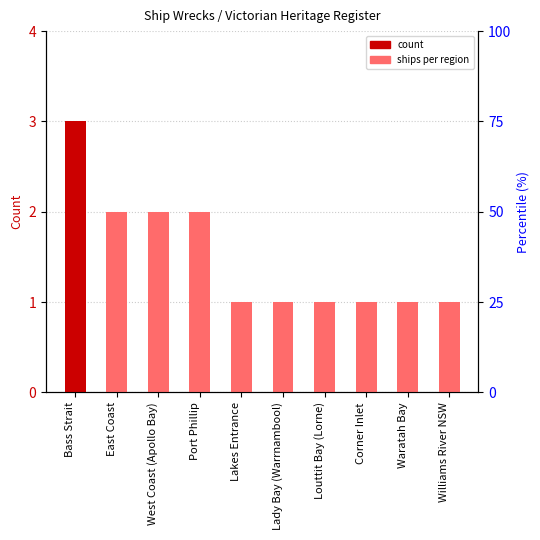

Rank the categories by value from highest to lowest.

Bass Strait, East Coast, West Coast (Apollo Bay), Port Phillip, Lakes Entrance, Lady Bay (Warrnambool), Louttit Bay (Lorne), Corner Inlet, Waratah Bay, Williams River NSW